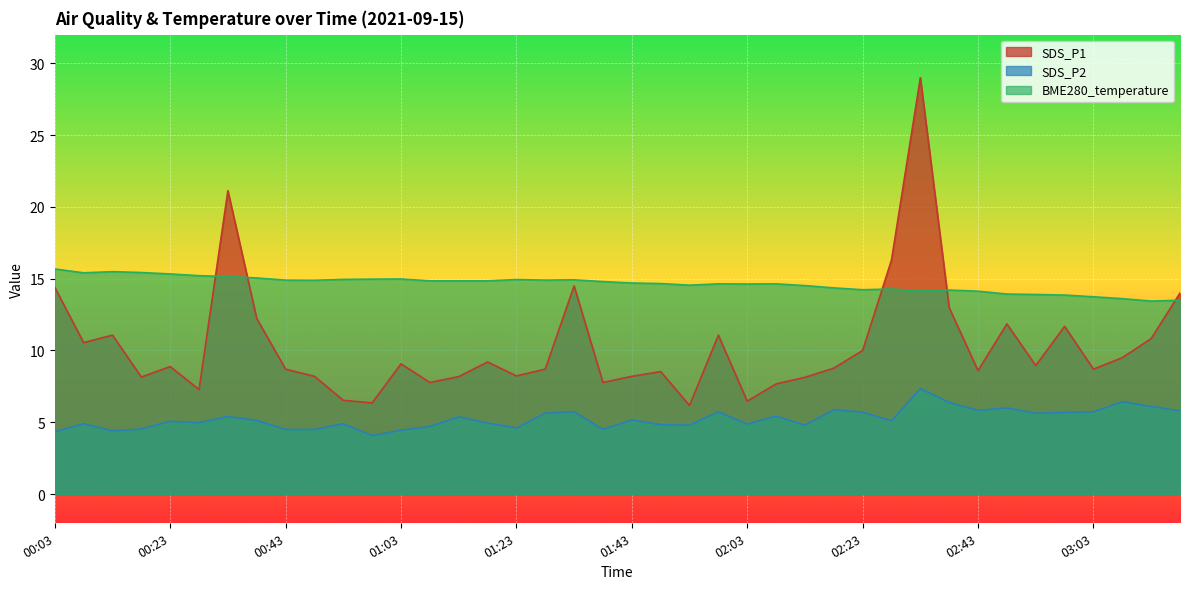

Rank the series by their maximum value, from lowest to highest.

SDS_P2, BME280_temperature, SDS_P1